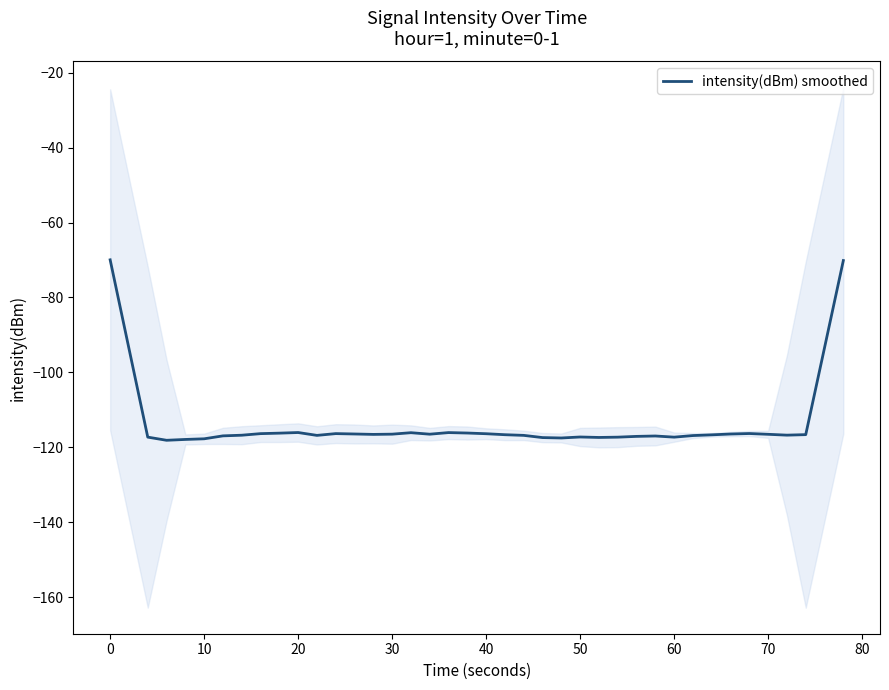

True or false: intensity(dBm) smoothed has a value of -116.5 at 70.

True